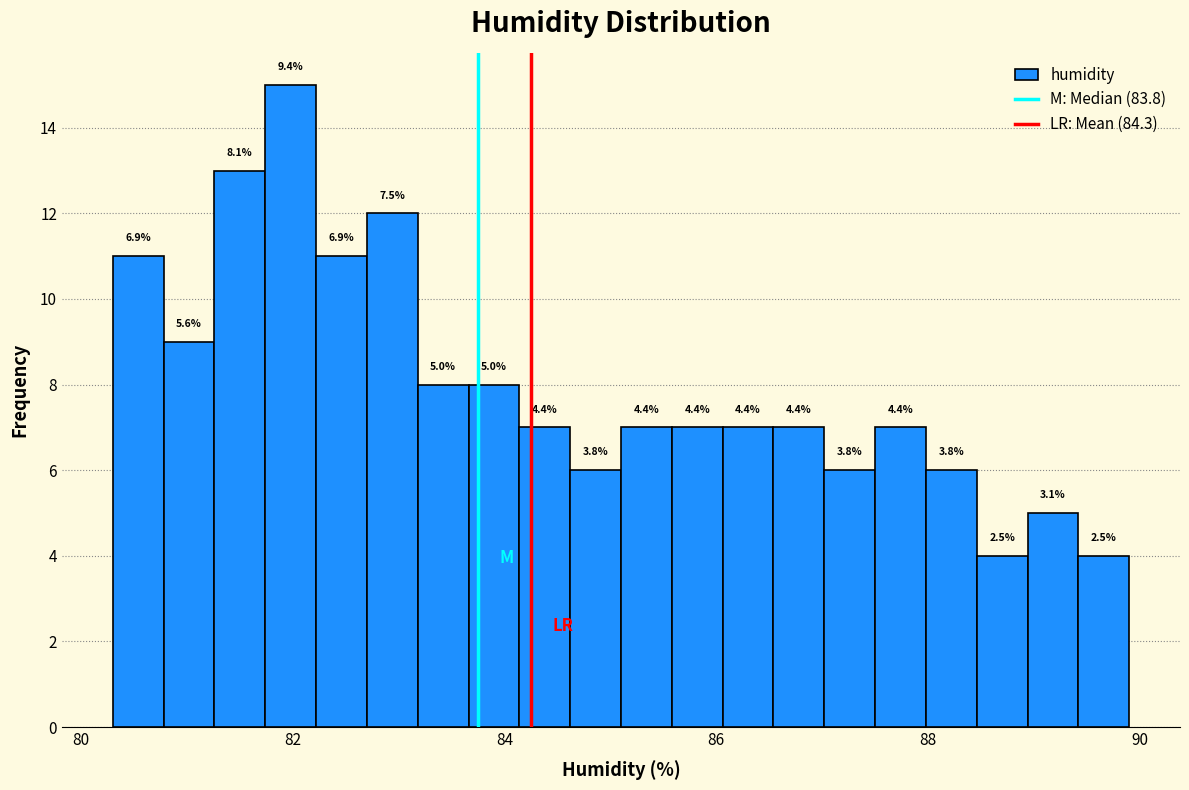

Around what value on the x-axis is the tallest bar? Give the approximate position of its centre, as read against the axis.

82.0